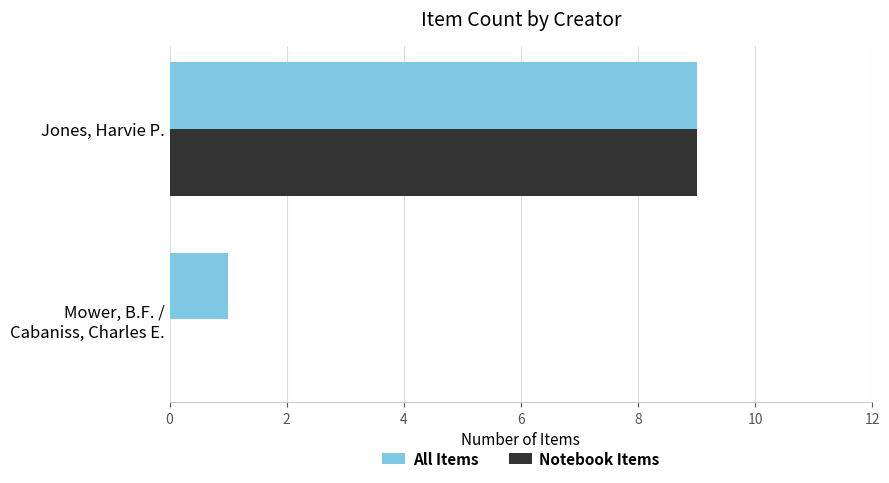

What is the sum of all Notebook Items values?

9